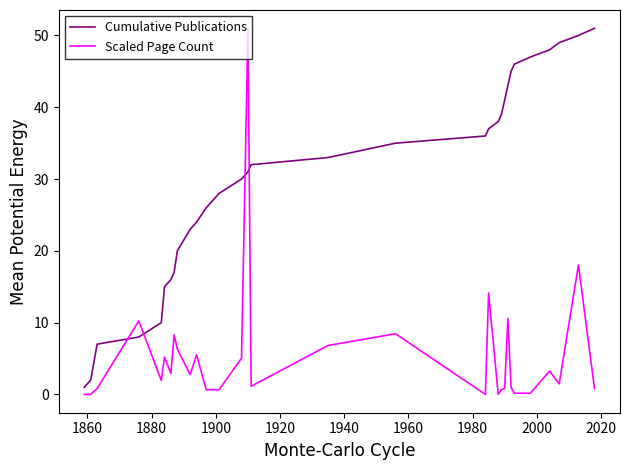

Which series ends up on top after the final intersection of Scaled Page Count and Cumulative Publications?

Cumulative Publications